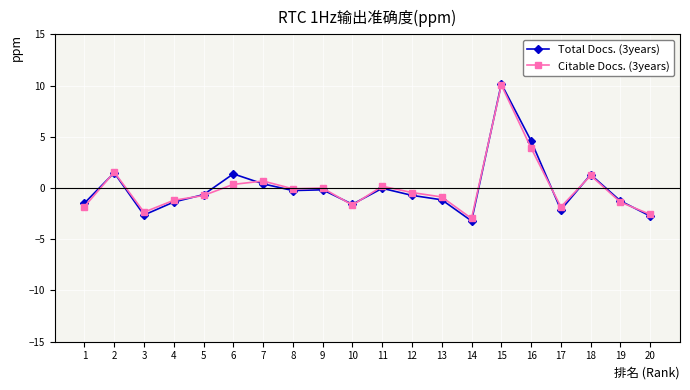

True or false: Citable Docs. (3years) and Total Docs. (3years) intersect in this chart.

True